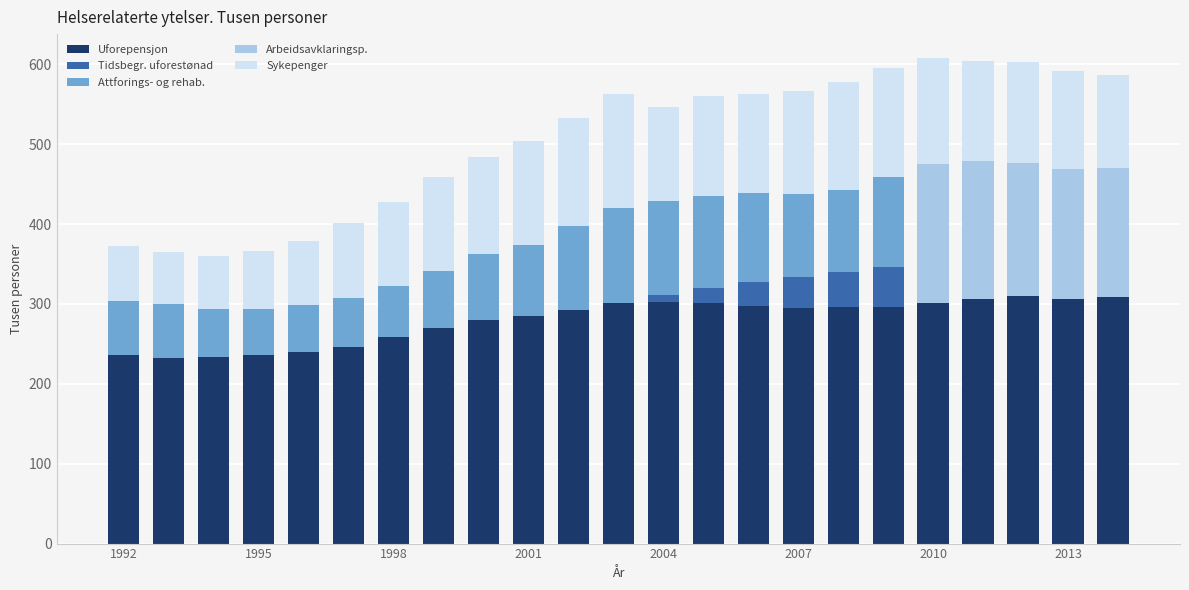

What is the maximum value for Uforepensjon?

309.9